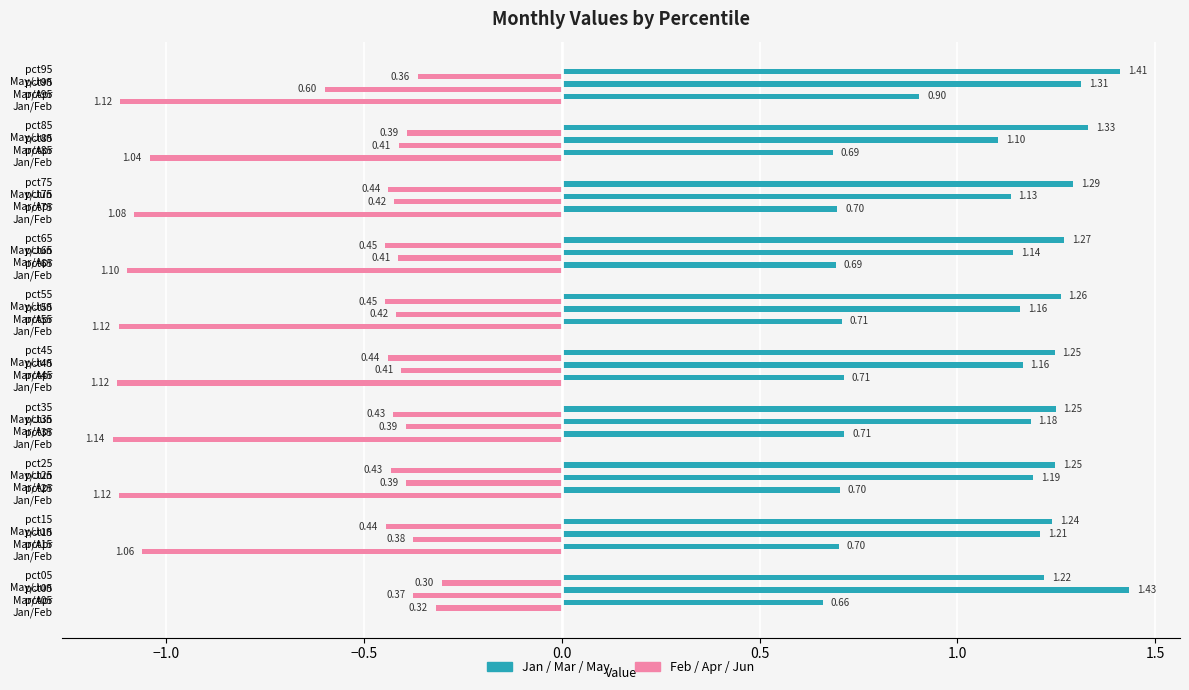

What is the difference between the highest and lowest values at pct65?

0.9